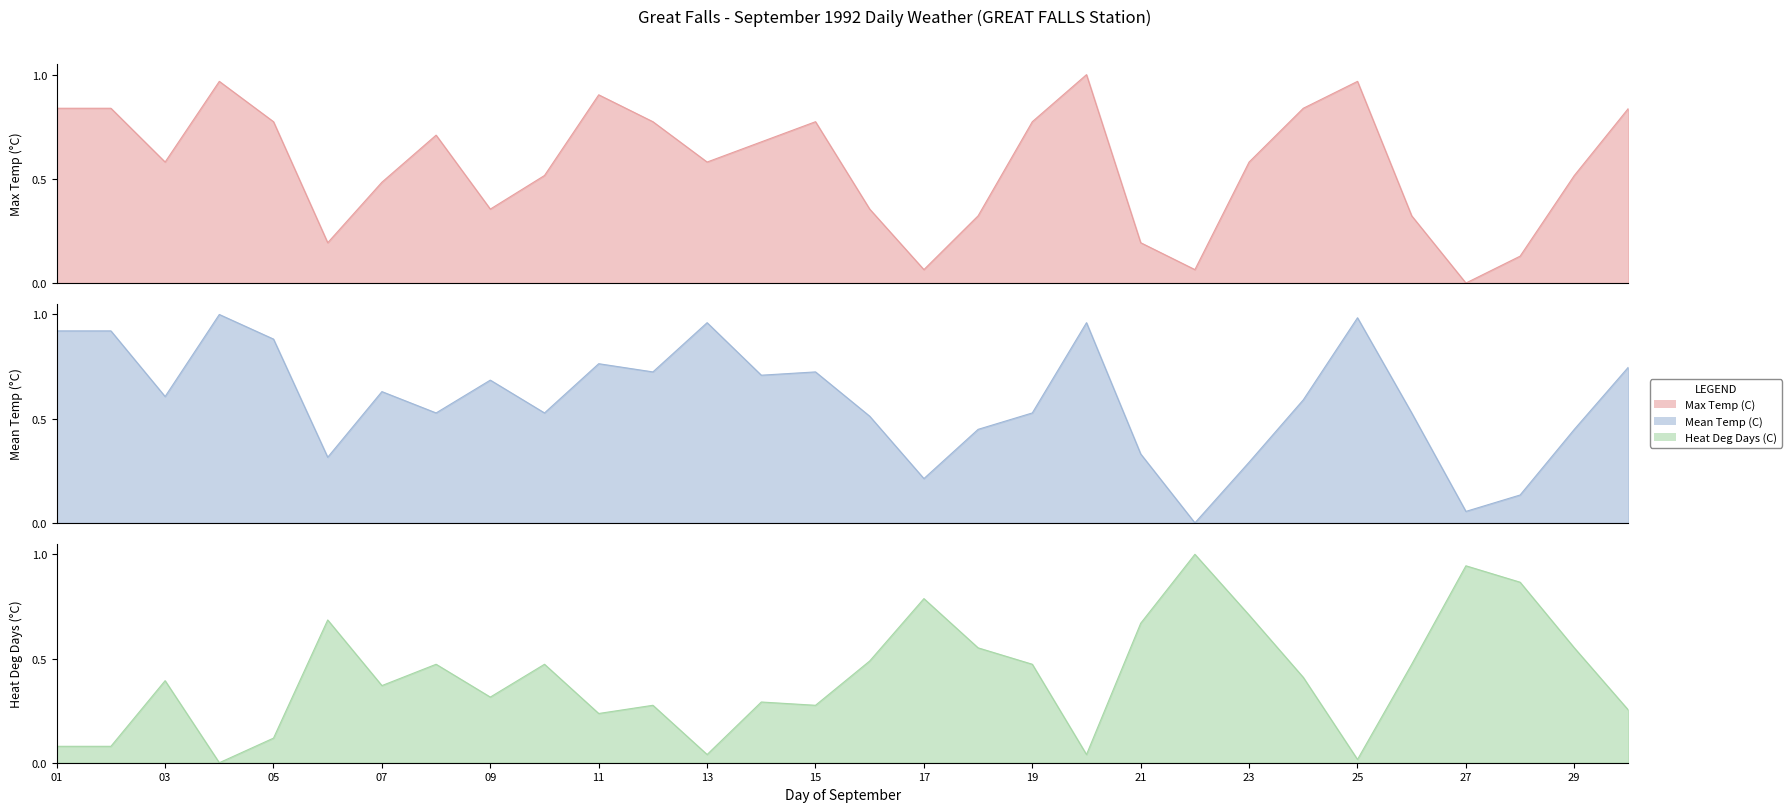

At which category does Heat Deg Days (C) reach its first local valley?

04